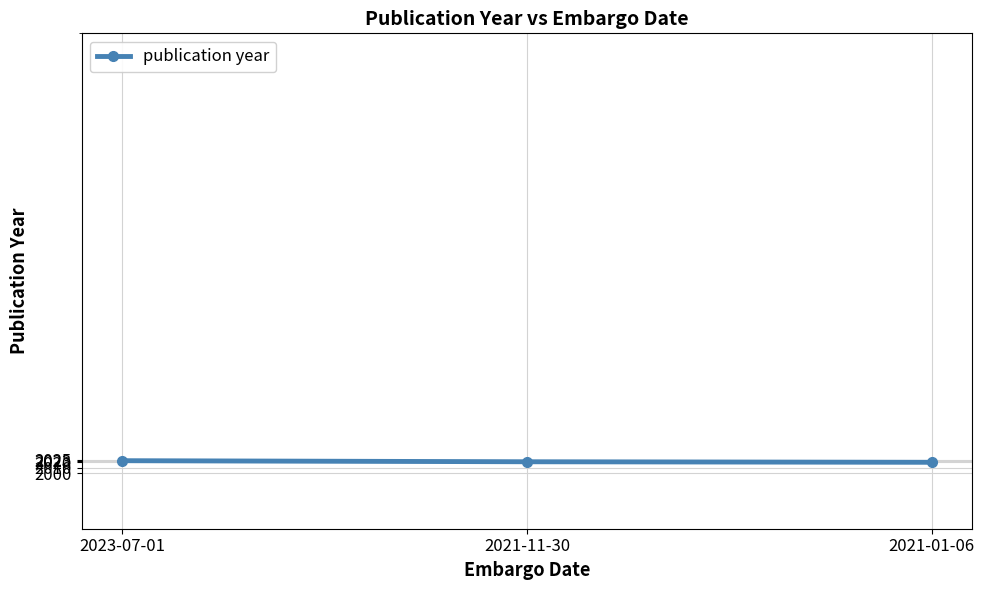

What is the sum of the values at 2021-11-30 and 2023-07-01?

4044